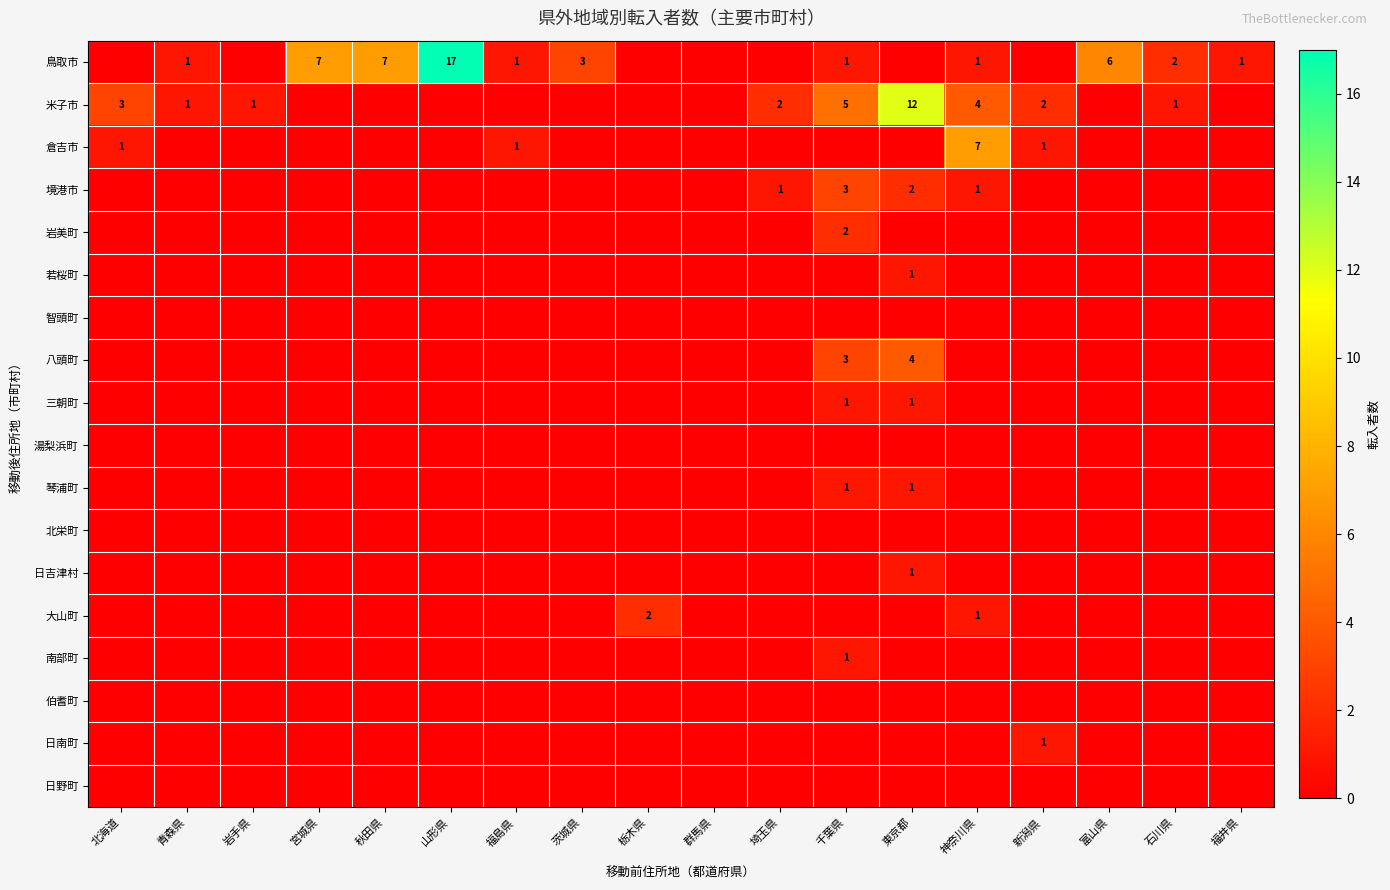

Is it true that 鳥取市 equals 2 at 秋田県?

False